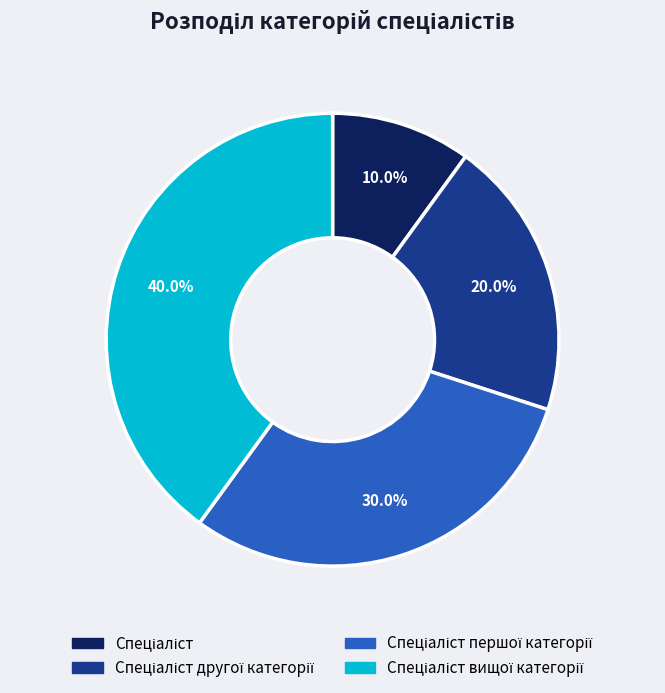

Is there a majority slice in this chart?

No